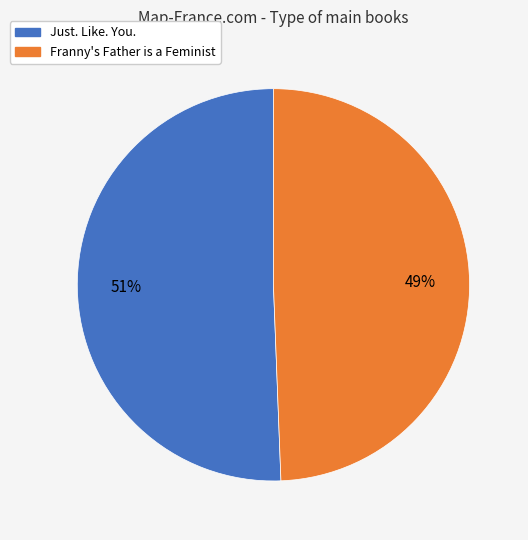

To the nearest percent, what is the combined percentage of Franny's Father is a Feminist and Just. Like. You.?

100%